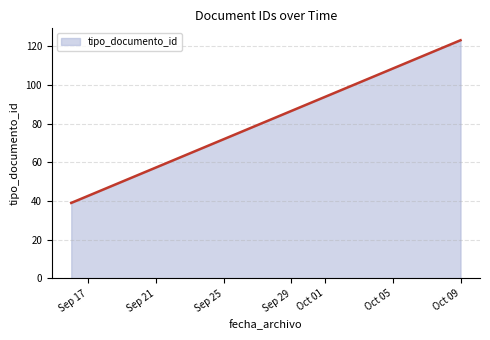

What is the sum of all values?

162